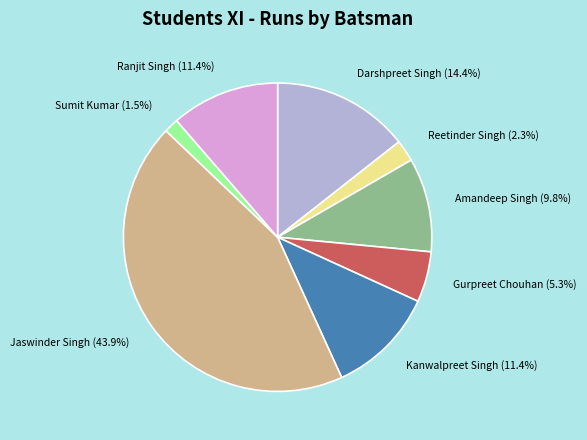

How many slices are in this pie chart?

8